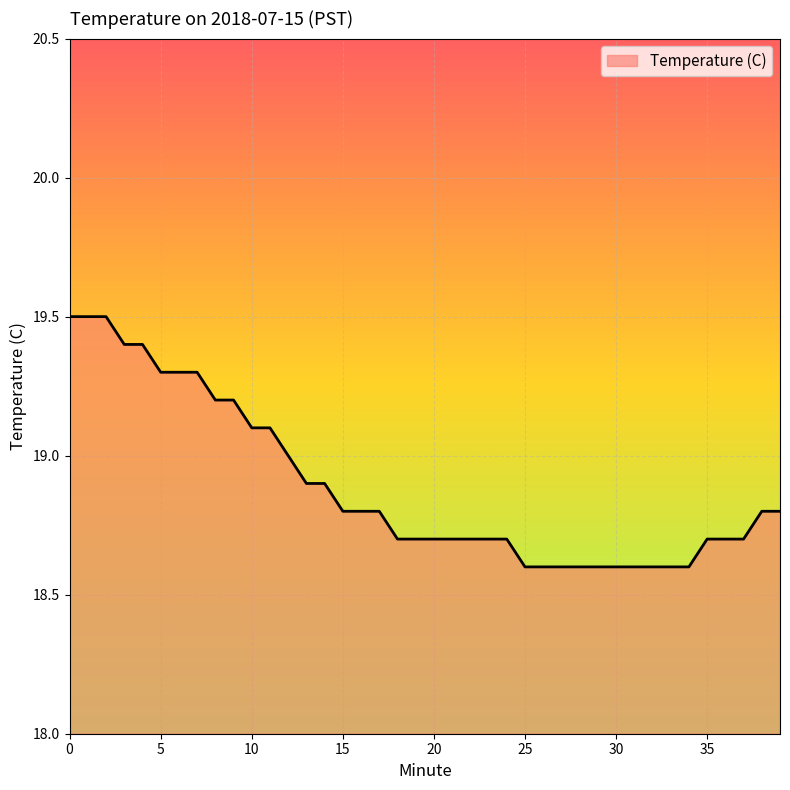

What is the greatest value displayed?

19.5